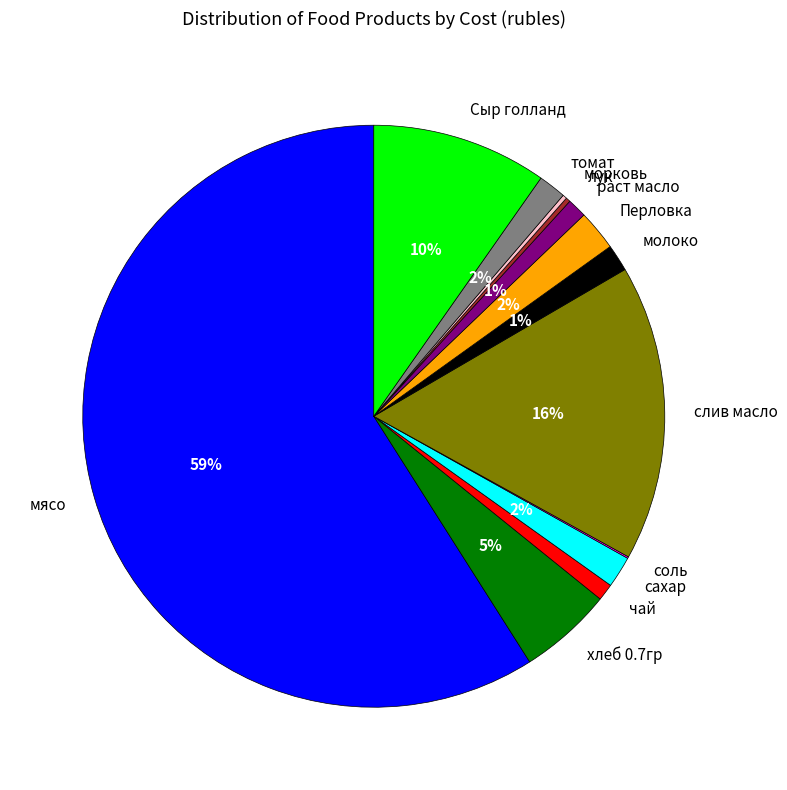

What is the largest slice in the pie chart?

мясо